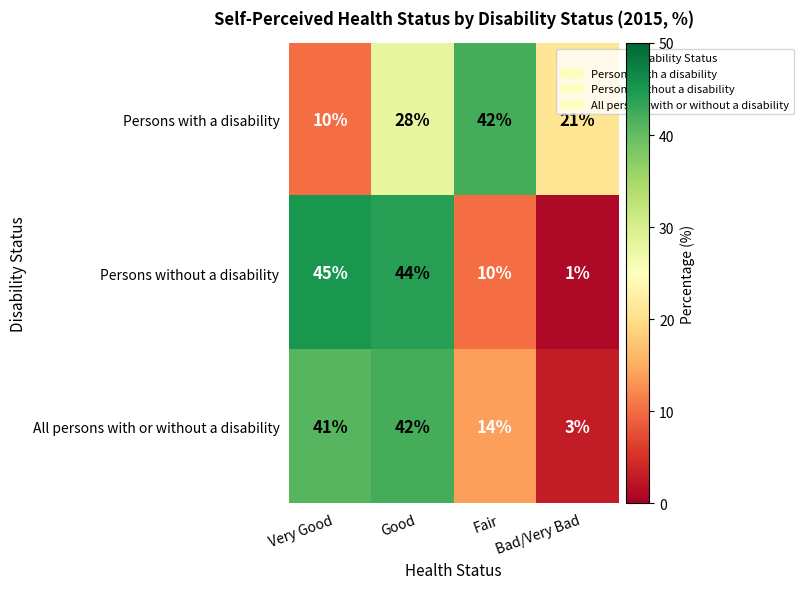

What is the difference between the second highest and second lowest values in the Persons without a disability series?

34